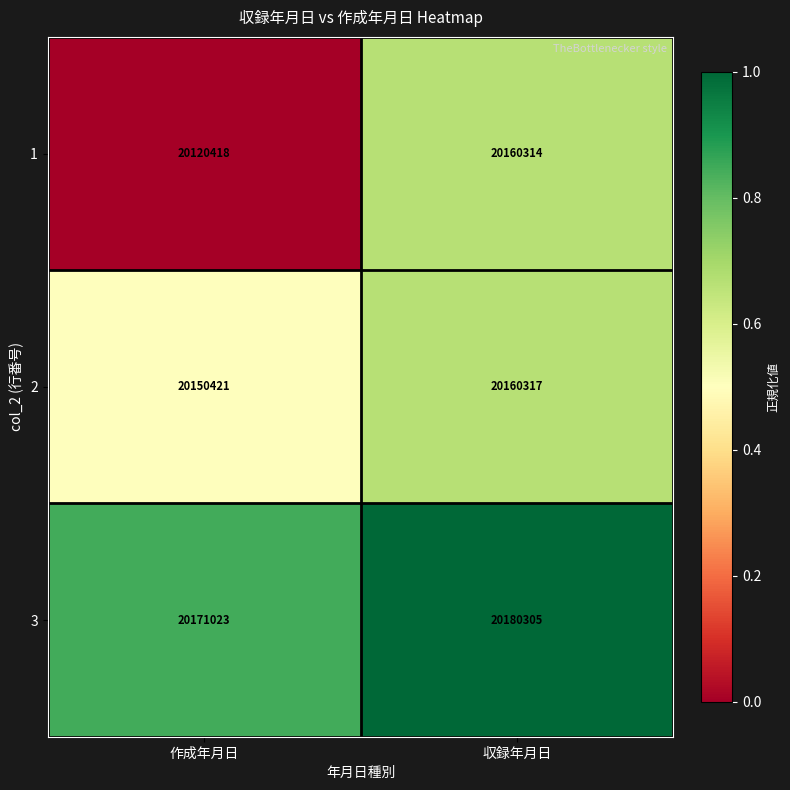

At which category does the chart reach its peak across all series?

収録年月日